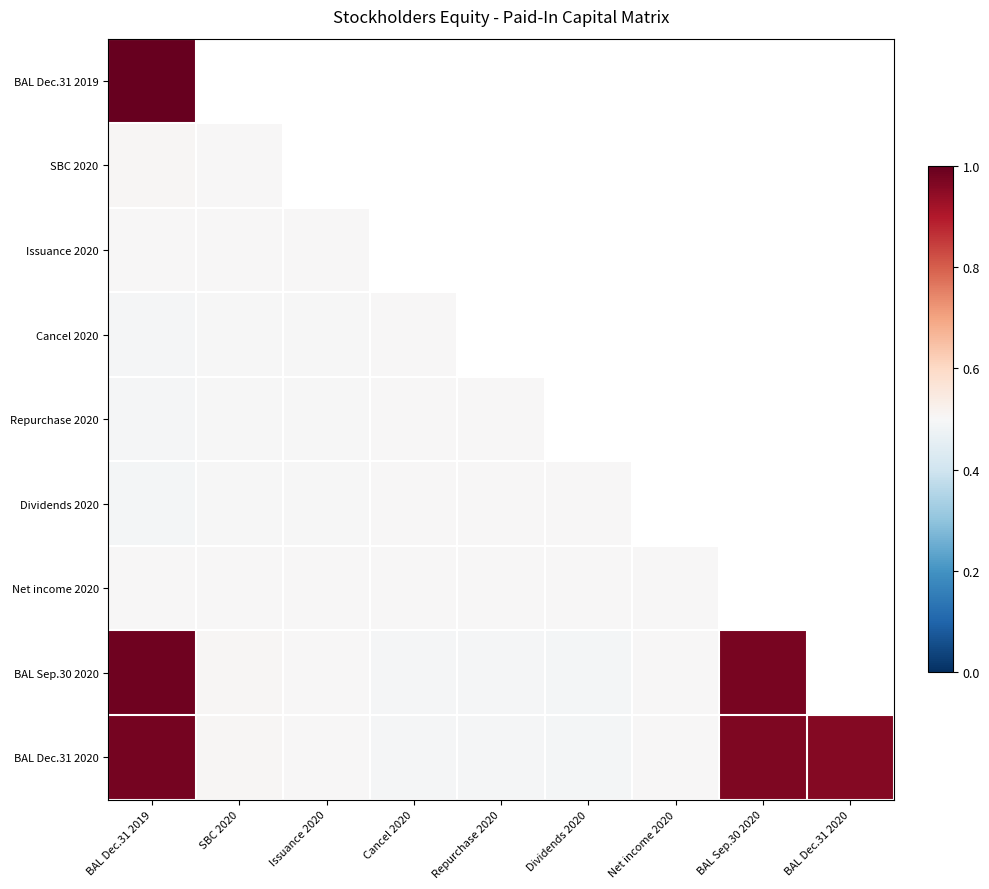

Between Net income 2020 and BAL Dec.31 2020, which is larger?

BAL Dec.31 2020